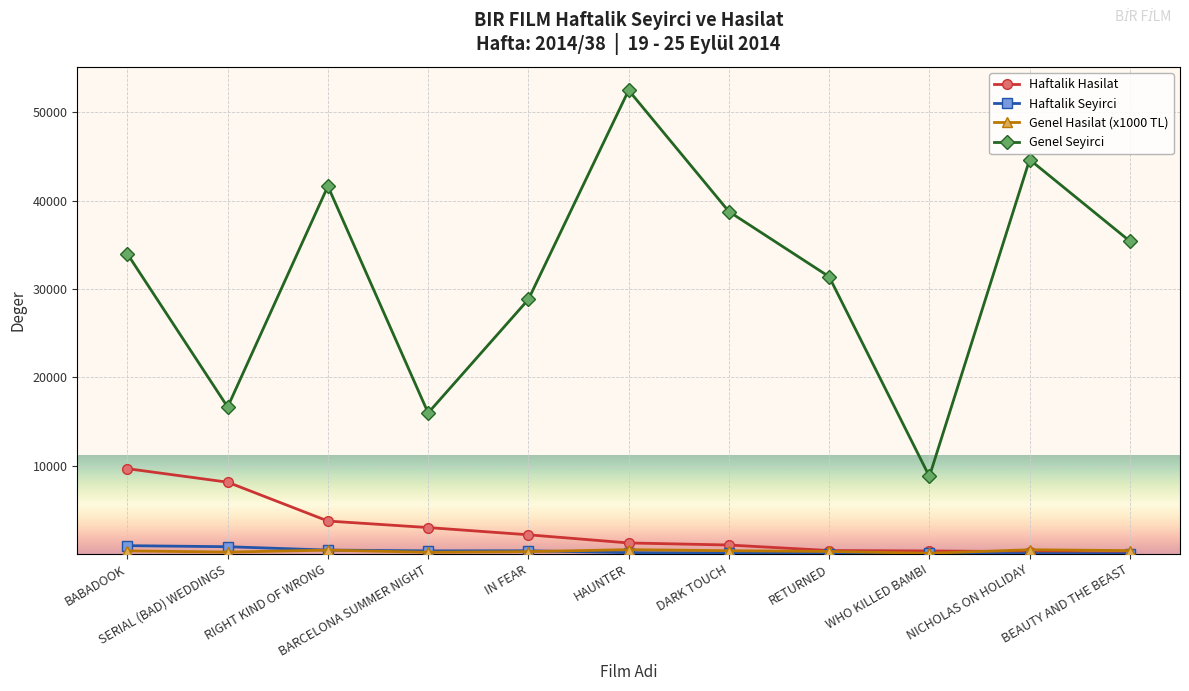

Which series has the largest range (max minus min)?

Genel Seyirci